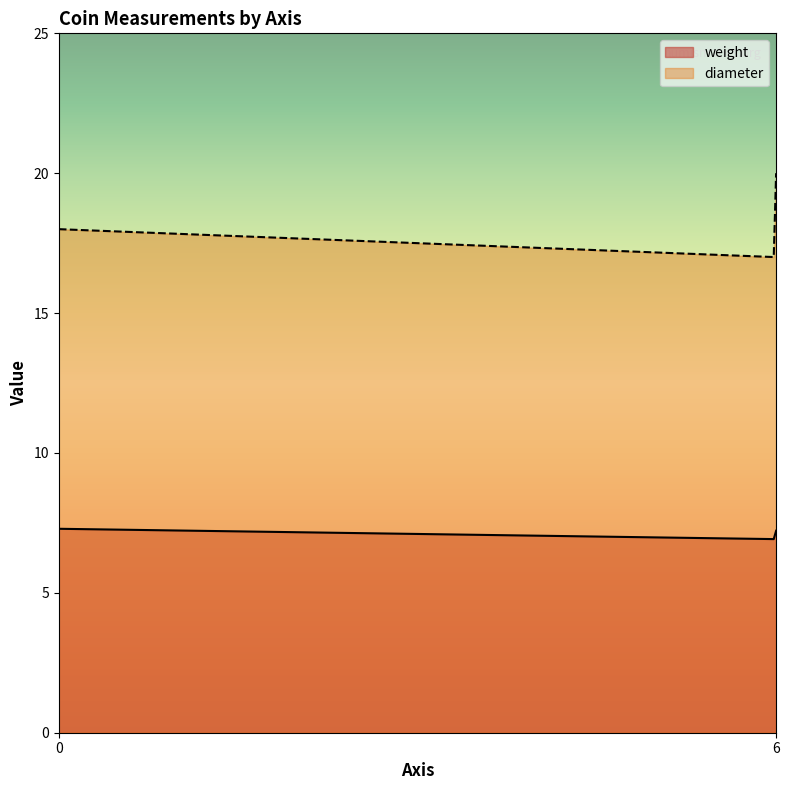

What is the sum of all diameter values?

5253.0